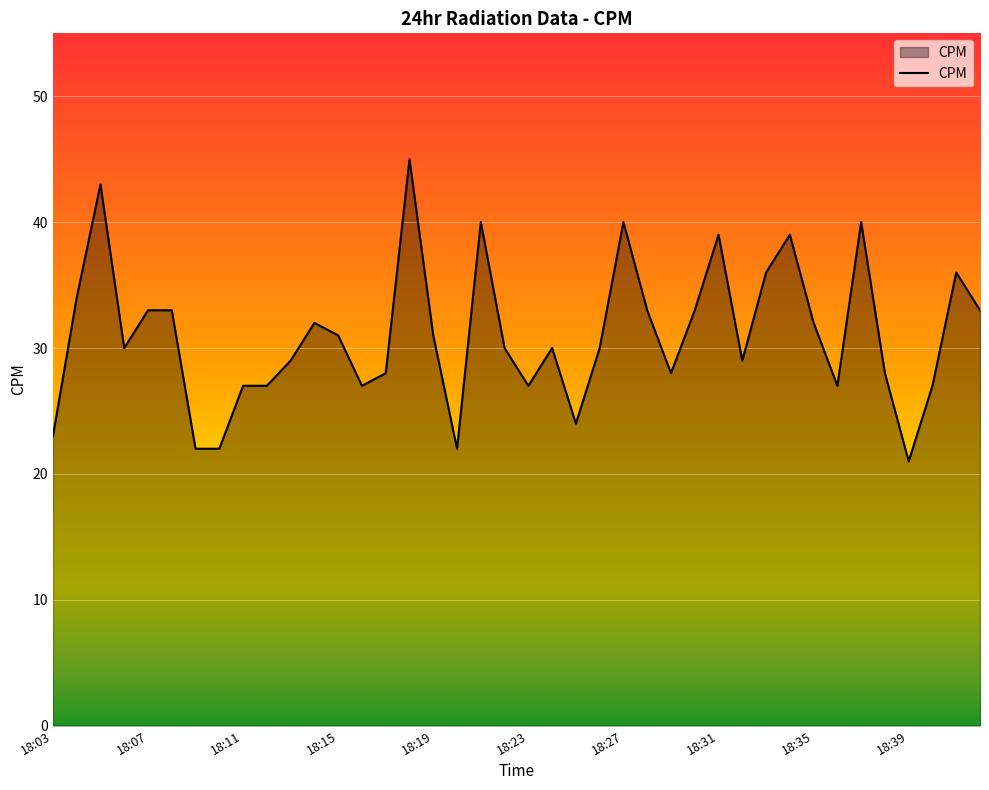

How many lines are shown in the chart?

1